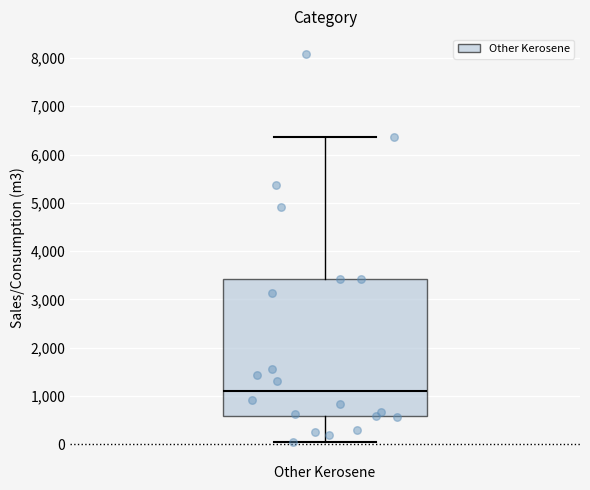

Transcribe this box plot: give where the median line is, the range the box spans, and where the two whiskers end, as read against the y-axis. The values are not printed on the chart, so give them approximately, as read against the axis.

median 1100, box 600 to 3400, whiskers 100 to 6400